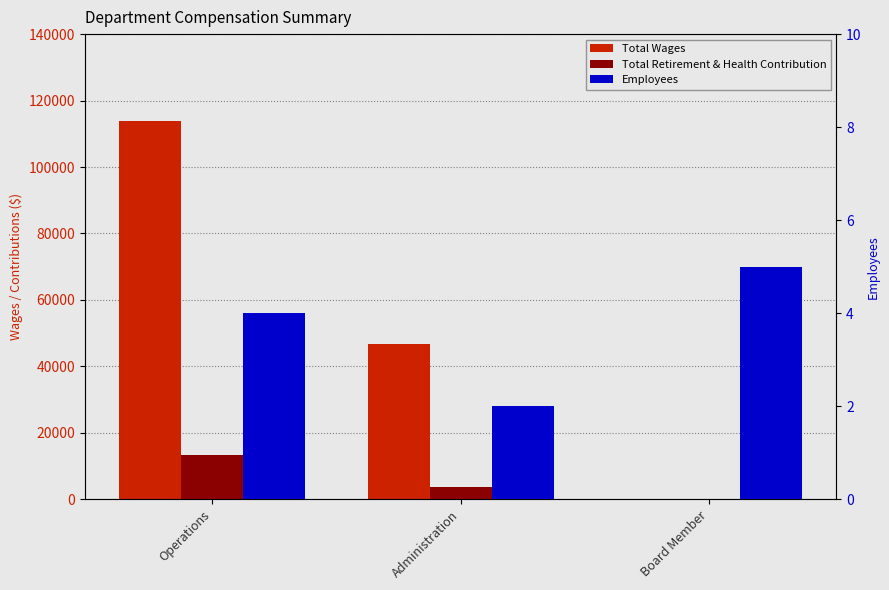

List the labels in order of Employees value, largest first.

Board Member, Operations, Administration